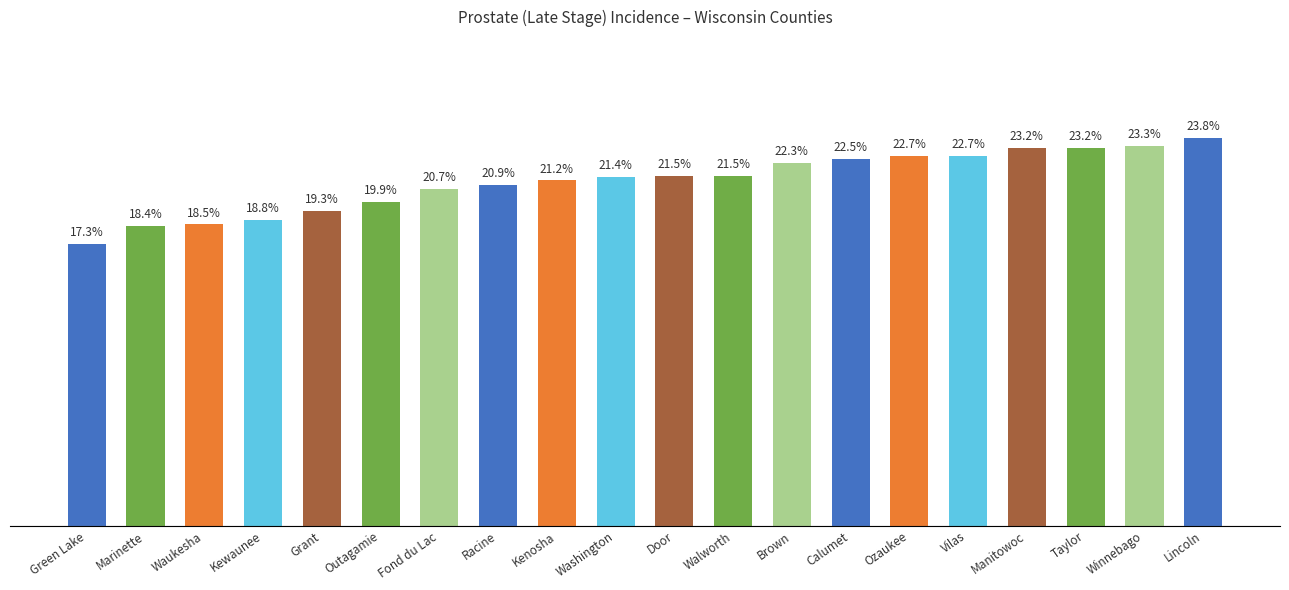

Which category has the lowest value across all series?

Green Lake